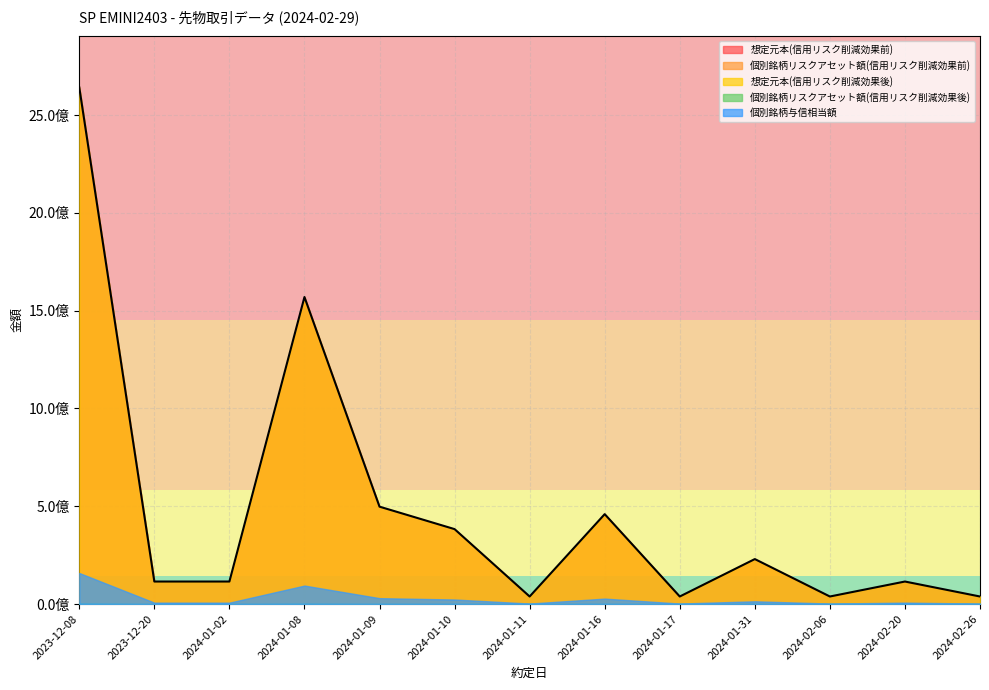

How many lines are shown in the chart?

5